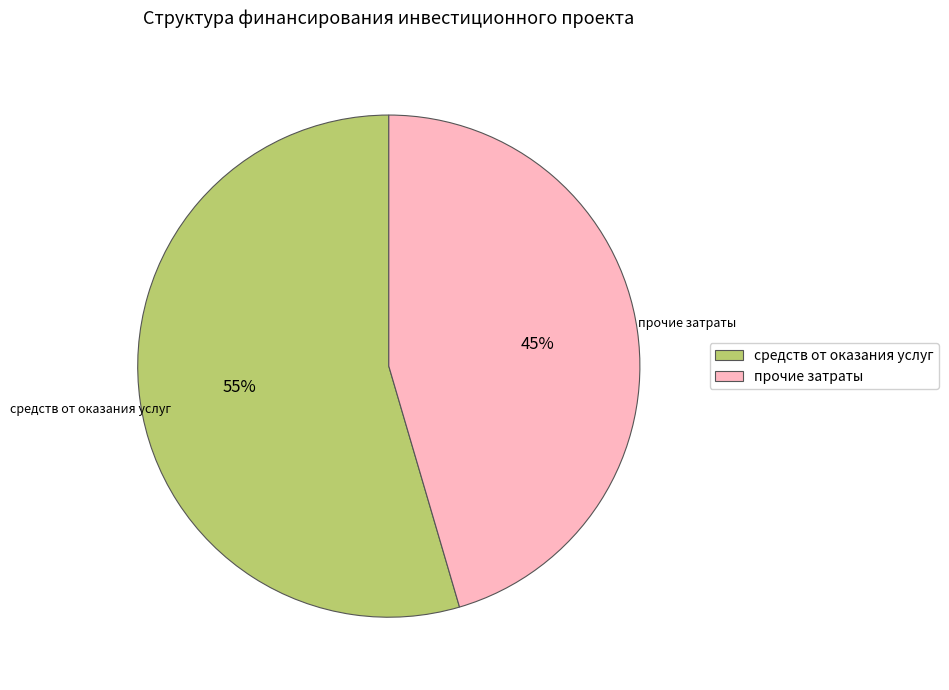

Which slice is the smallest?

прочие затраты